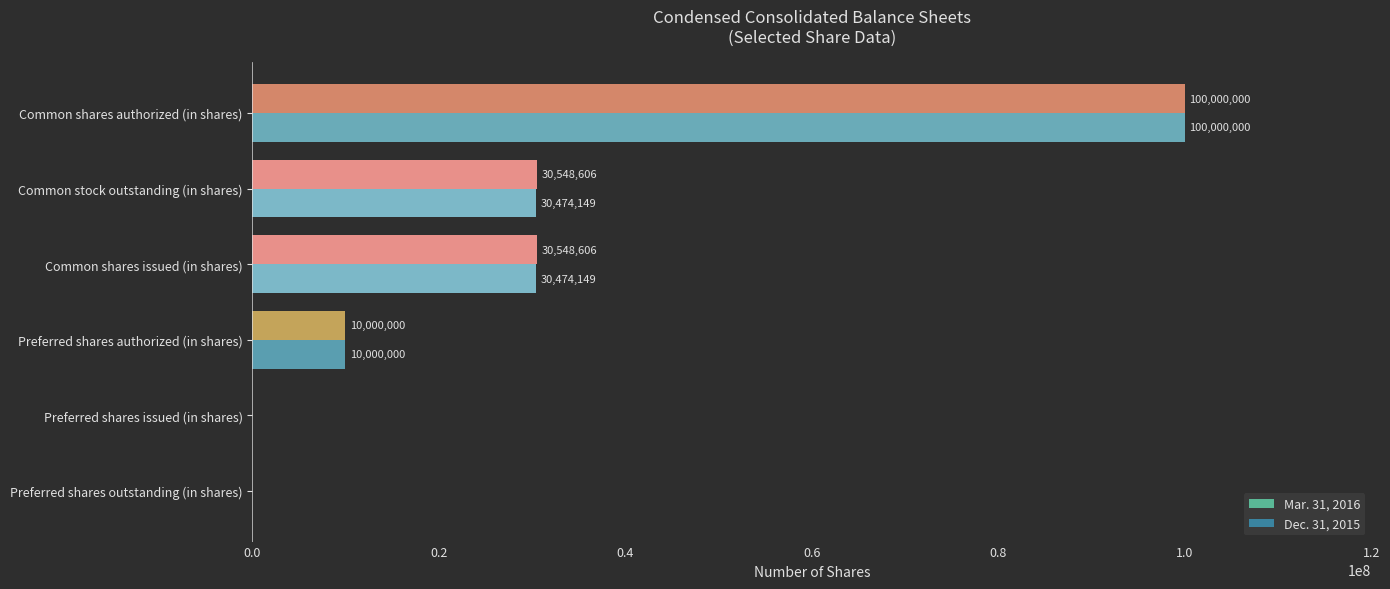

Which series has the largest total across all categories?

Mar. 31, 2016